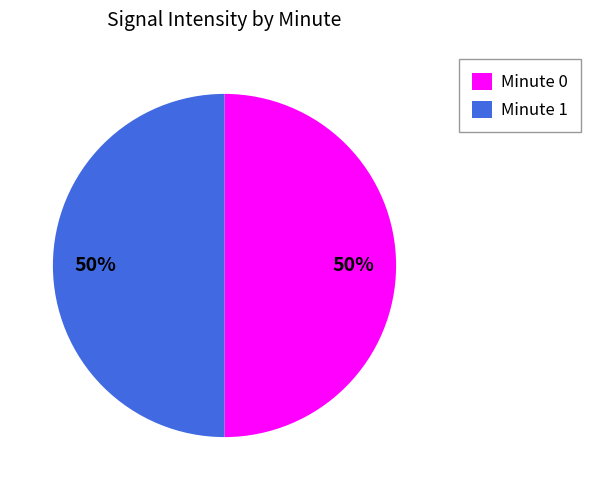

What is the ratio of the value at Minute 1 to the value at Minute 0?

1.0